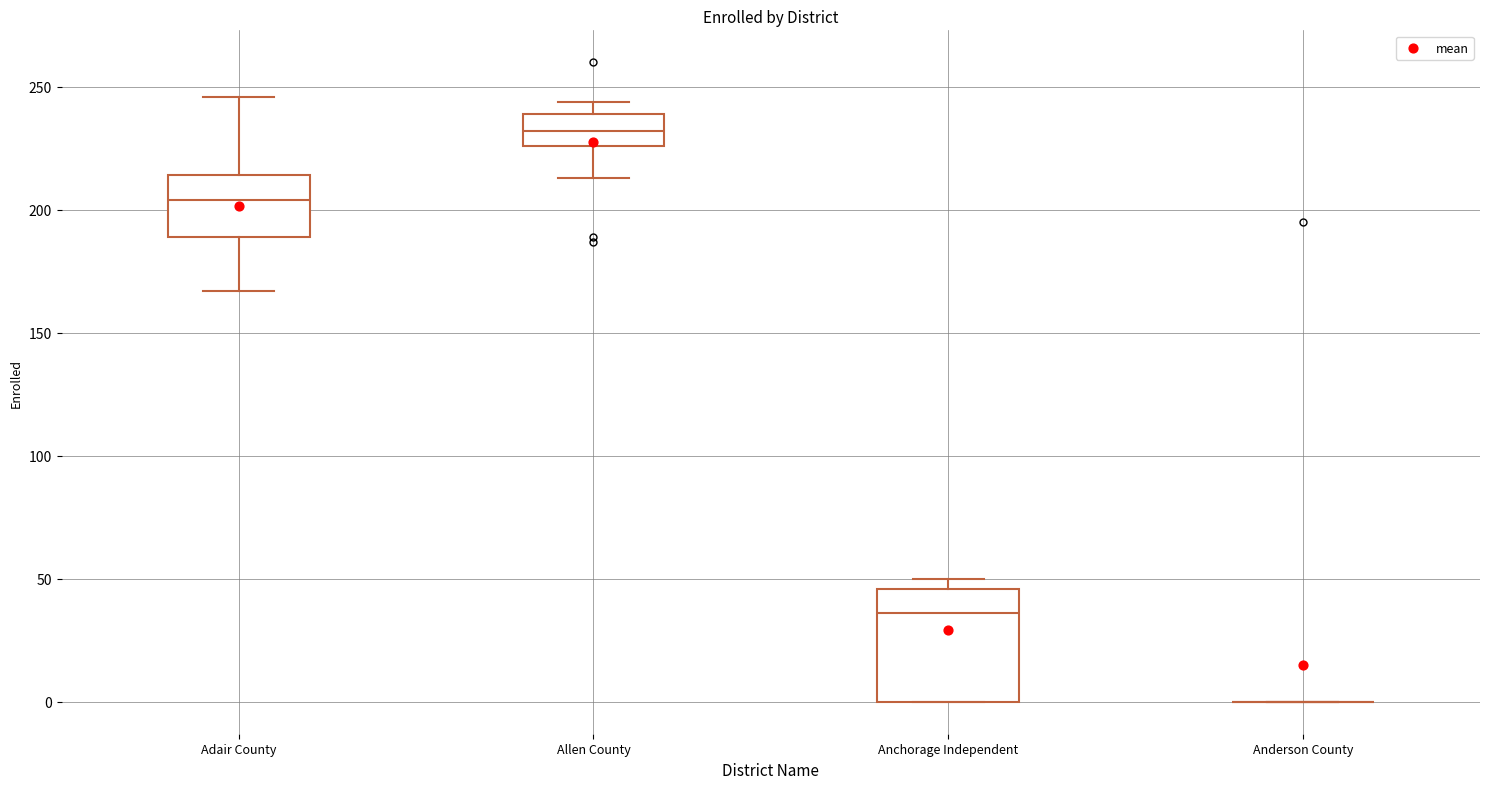

Reading left to right, transcribe this box plot: for each box, give where its median line is, the range the box spans, and where its two whiskers end, as read against the y-axis. The values are not printed on the chart, so give them approximately, as read against the axis.

Adair County: median 205, box 190 to 215, whiskers 165 to 245
Allen County: median 230, box 225 to 240, whiskers 215 to 245
Anchorage Independent: median 35, box 0 to 45, whiskers 0 to 50
Anderson County: box collapsed to a line at 0, whiskers 0 to 0